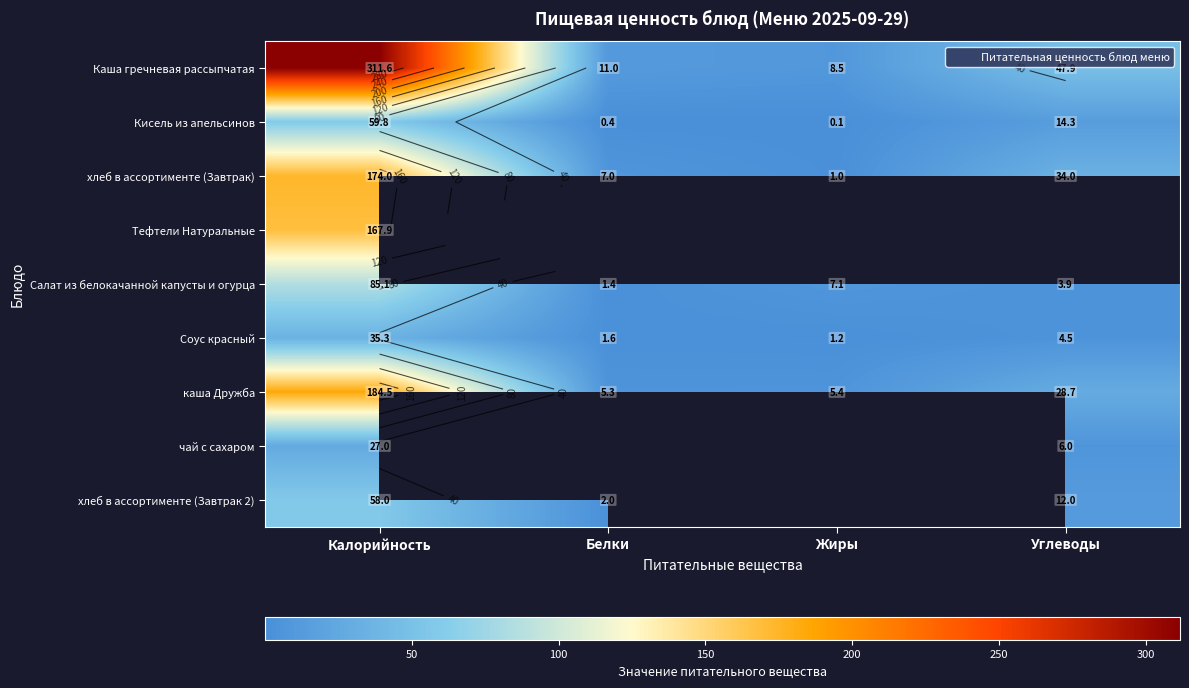

What is the sum of the Салат из белокачанной капусты и огурца values at Белки and Жиры?

8.5